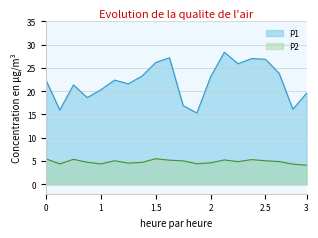

Which series has the largest total across all categories?

P1